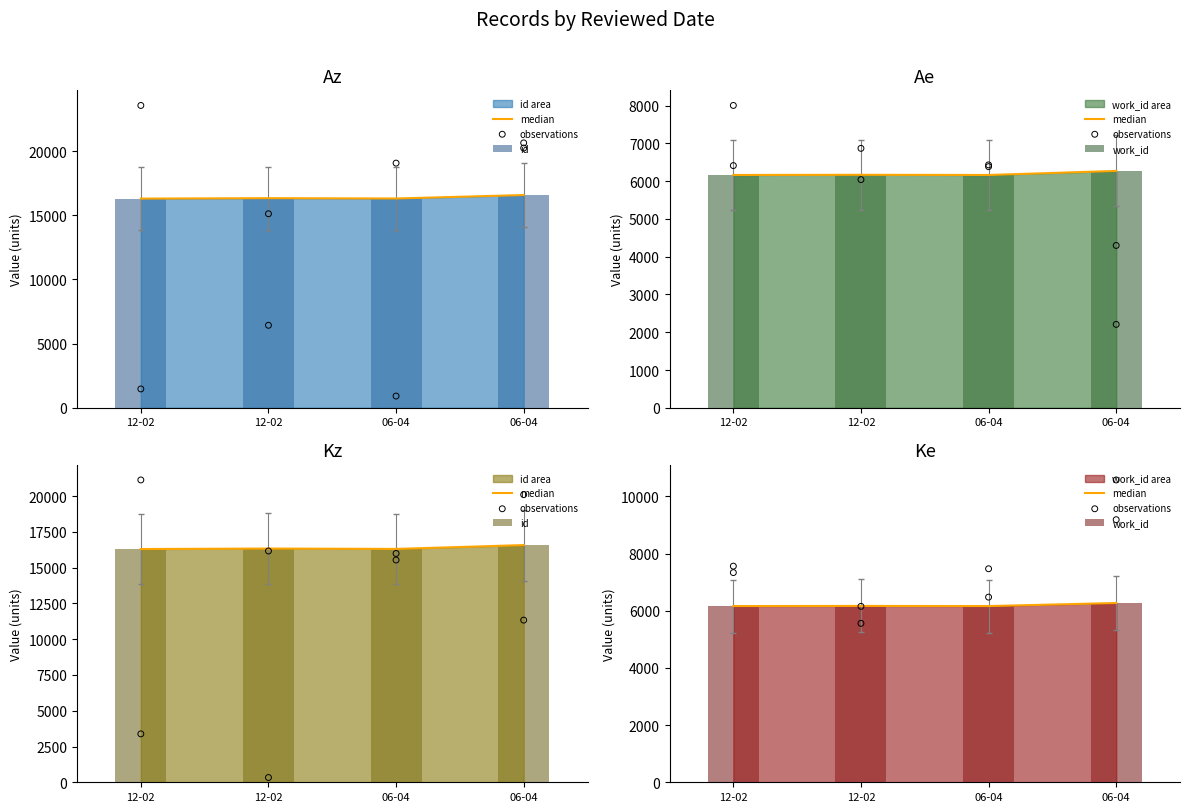

At how many categories does at least one series exceed 15794?

4